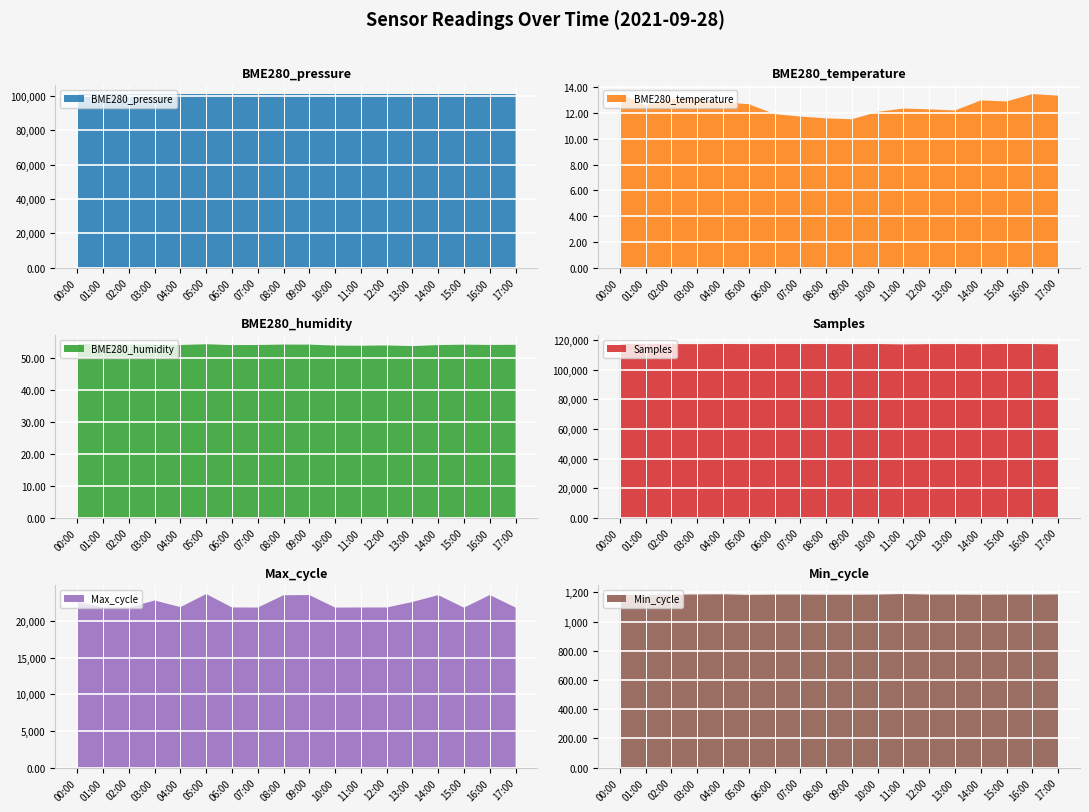

Reading right to left, extract all data points from this chart.

BME280_pressure: 101143.8	101147.8	101149.4	101149.7	101153.9	101156.9	101158.9	101160.9	101164.0	101162.6	101168.3	101161.7	101158.7	101152.1	101143.8	101145.7	101152.3	101159.6
BME280_temperature: 13.3	13.5	12.9	13.0	12.2	12.3	12.3	12.1	11.5	11.6	11.7	11.9	12.7	12.8	13.0	13.1	12.6	13.5
BME280_humidity: 54.1	54.1	54.2	54.0	53.7	53.9	53.8	53.9	54.2	54.2	54.1	54.0	54.3	54.1	54.1	54.2	54.2	54.4
Samples: 117166.0	117356.0	117382.0	117283.0	117345.0	117298.0	117096.0	117369.0	117282.0	117355.0	117342.0	117347.0	117308.0	117388.0	117280.0	117303.0	117382.0	117315.0
Max_cycle: 21858.0	23566.0	21845.0	23557.0	22623.0	21867.0	21868.0	21859.0	23567.0	23545.0	21859.0	21873.0	23710.0	21920.0	22822.0	21861.0	21862.0	22652.0
Min_cycle: 1186.0	1185.0	1185.0	1184.0	1185.0	1185.0	1189.0	1185.0	1184.0	1184.0	1185.0	1185.0	1183.0	1187.0	1186.0	1184.0	1180.0	1184.0